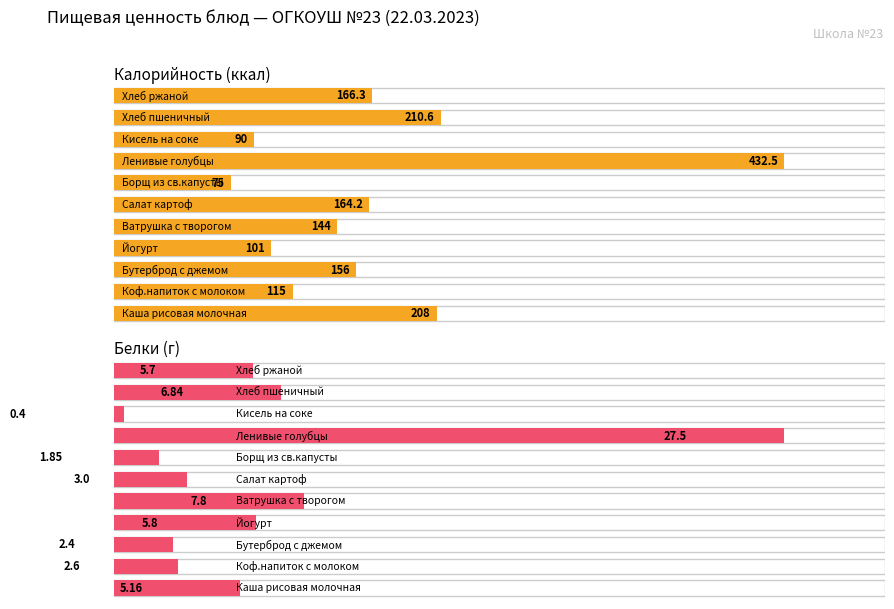

How many bars are there in each group?

2